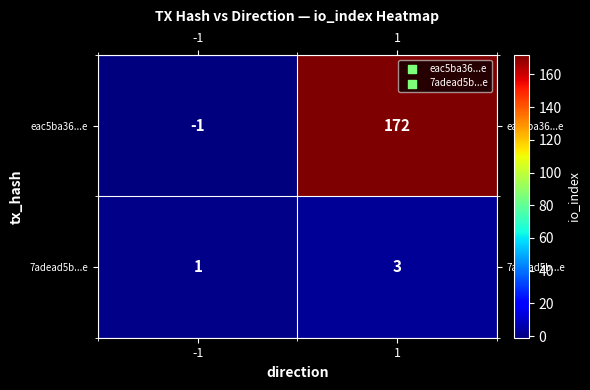

Reading right to left, extract all data points from this chart.

eac5ba36...e: 1=172	-1=-1
7adead5b...e: 1=3	-1=1